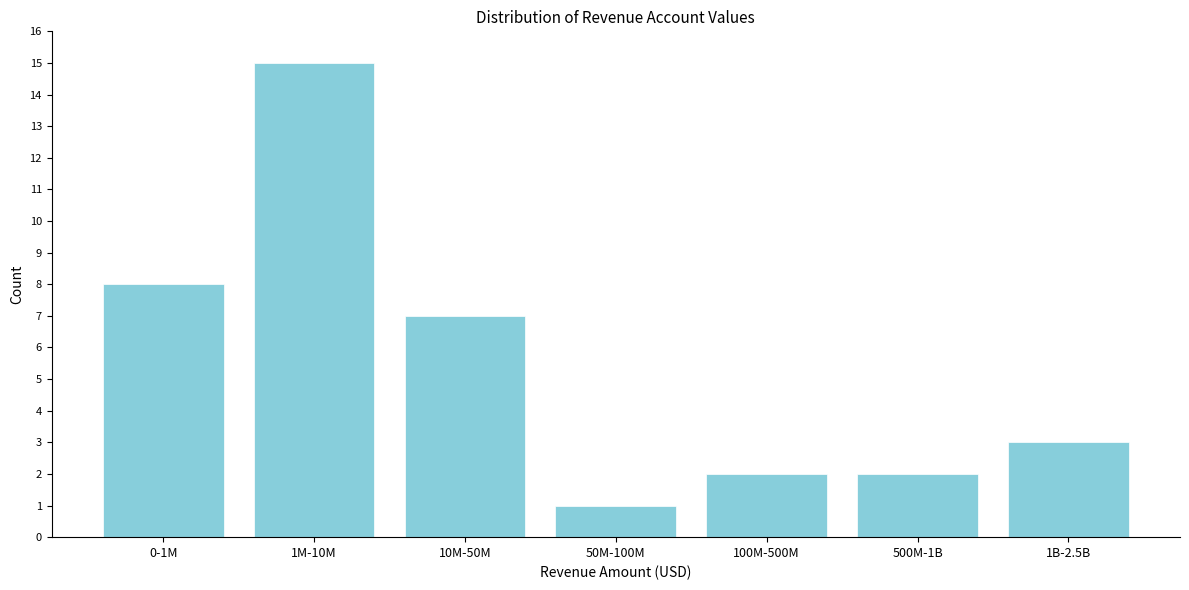

Reading left to right, extract all data points from this chart.

8	15	7	1	2	2	3